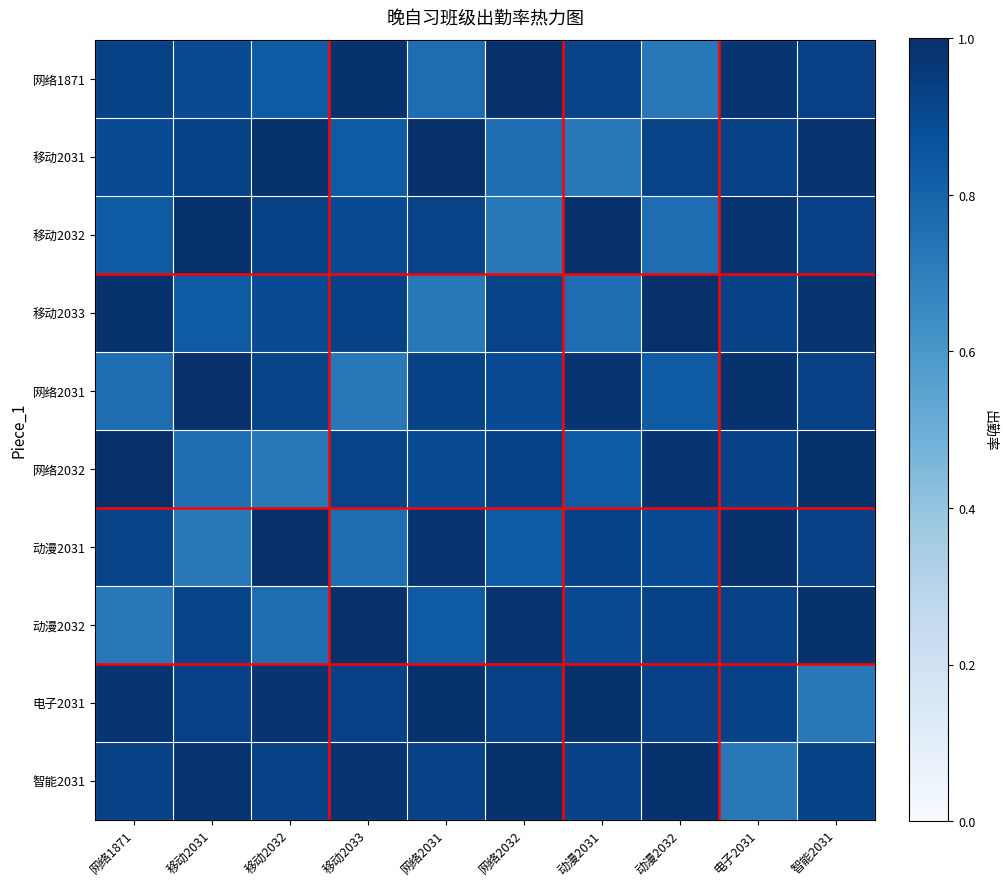

Count the number of data series in this chart.

10